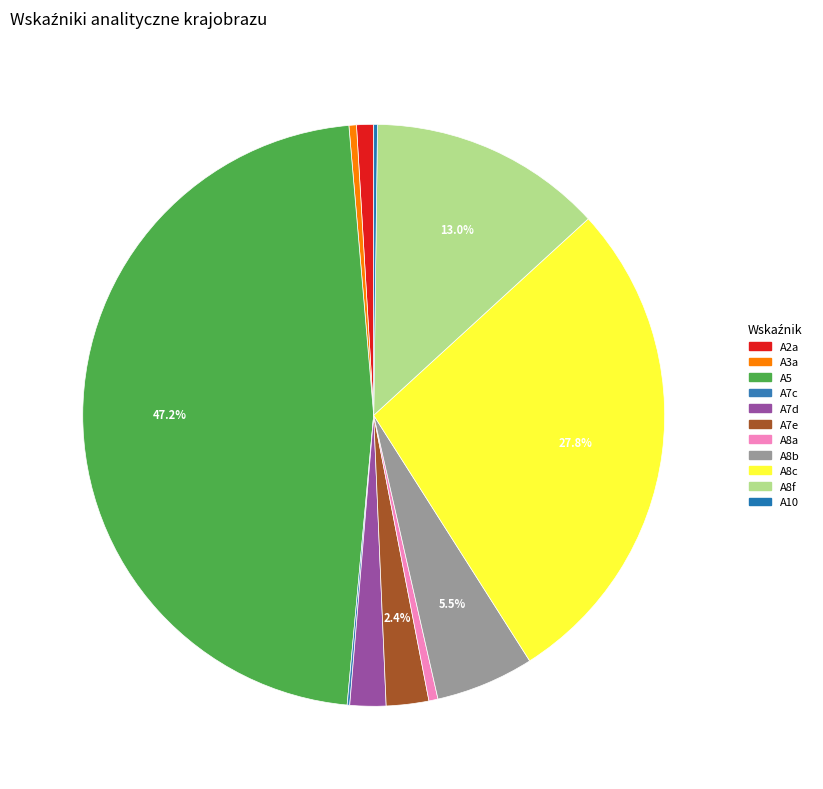

How many segments does this pie chart have?

11